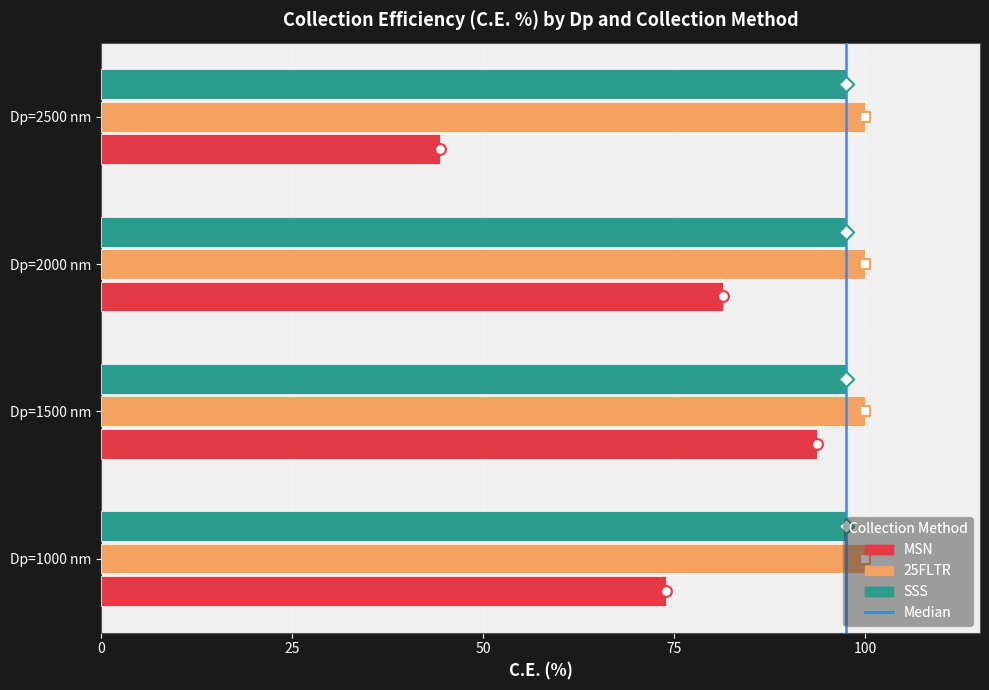

Which series reaches the minimum Y coordinate?

MSN